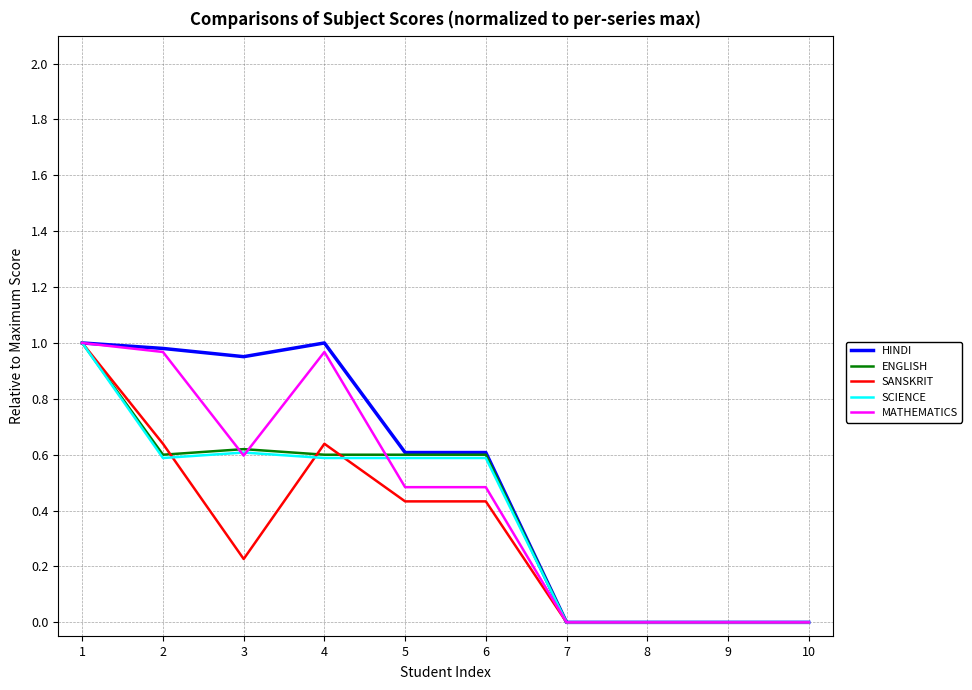

At which label does SCIENCE reach its peak?

1